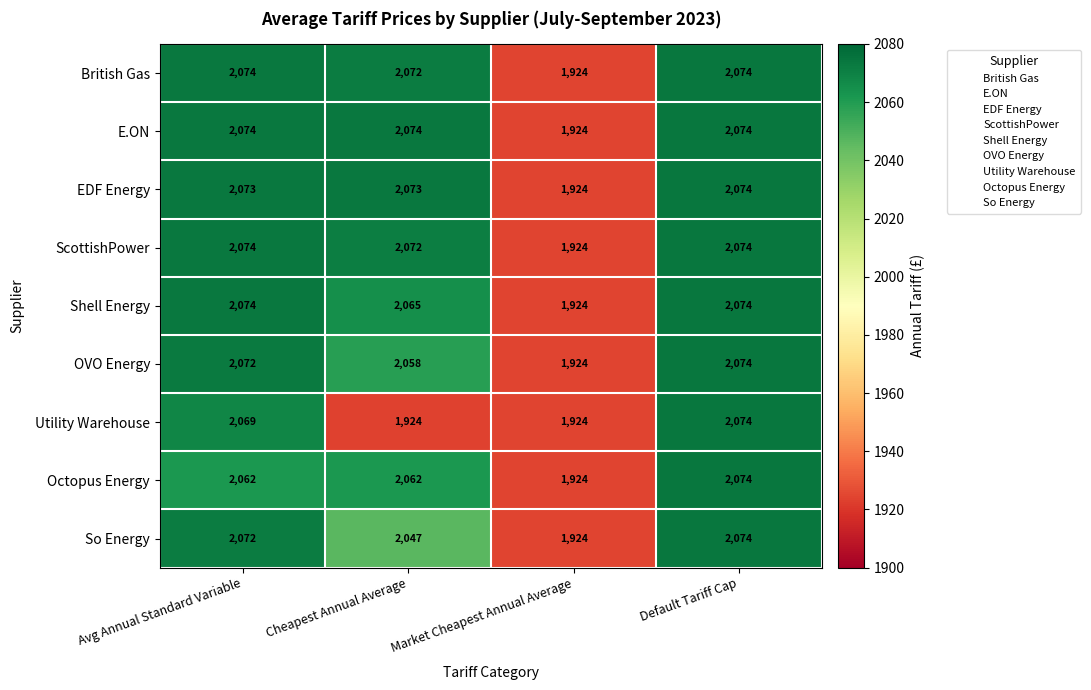

What is the approximate value of So Energy at Cheapest Annual Average, to the nearest 10?

2050